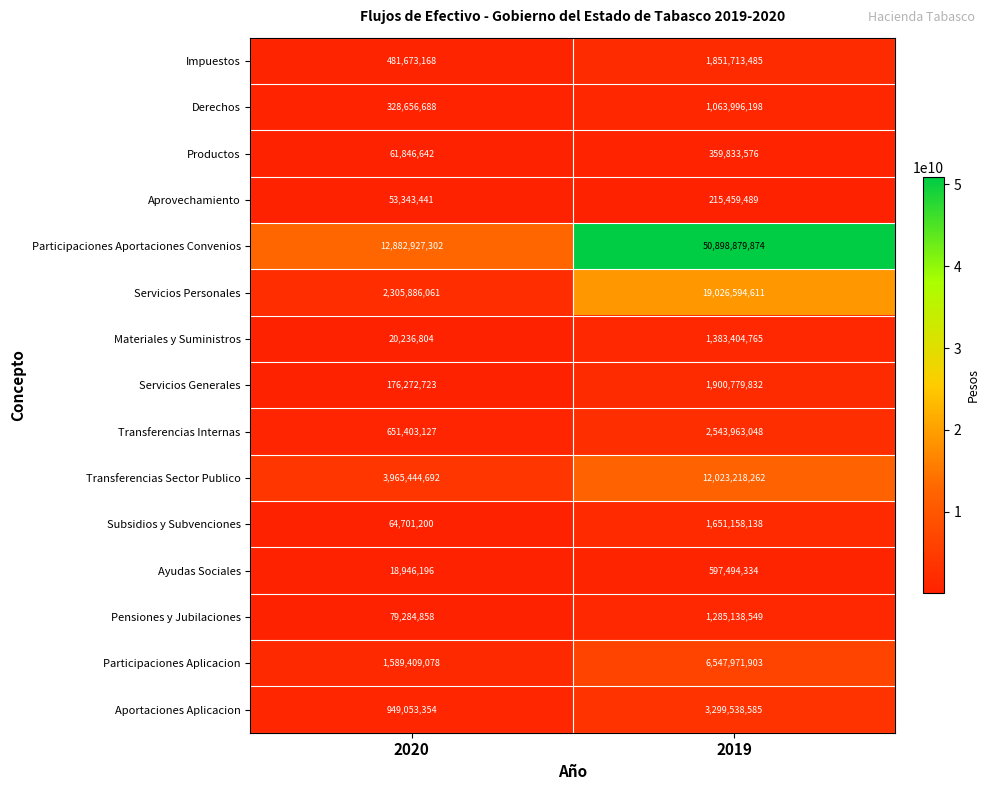

What is the difference between the Pensiones y Jubilaciones values at 2019 and 2020?

1205853691